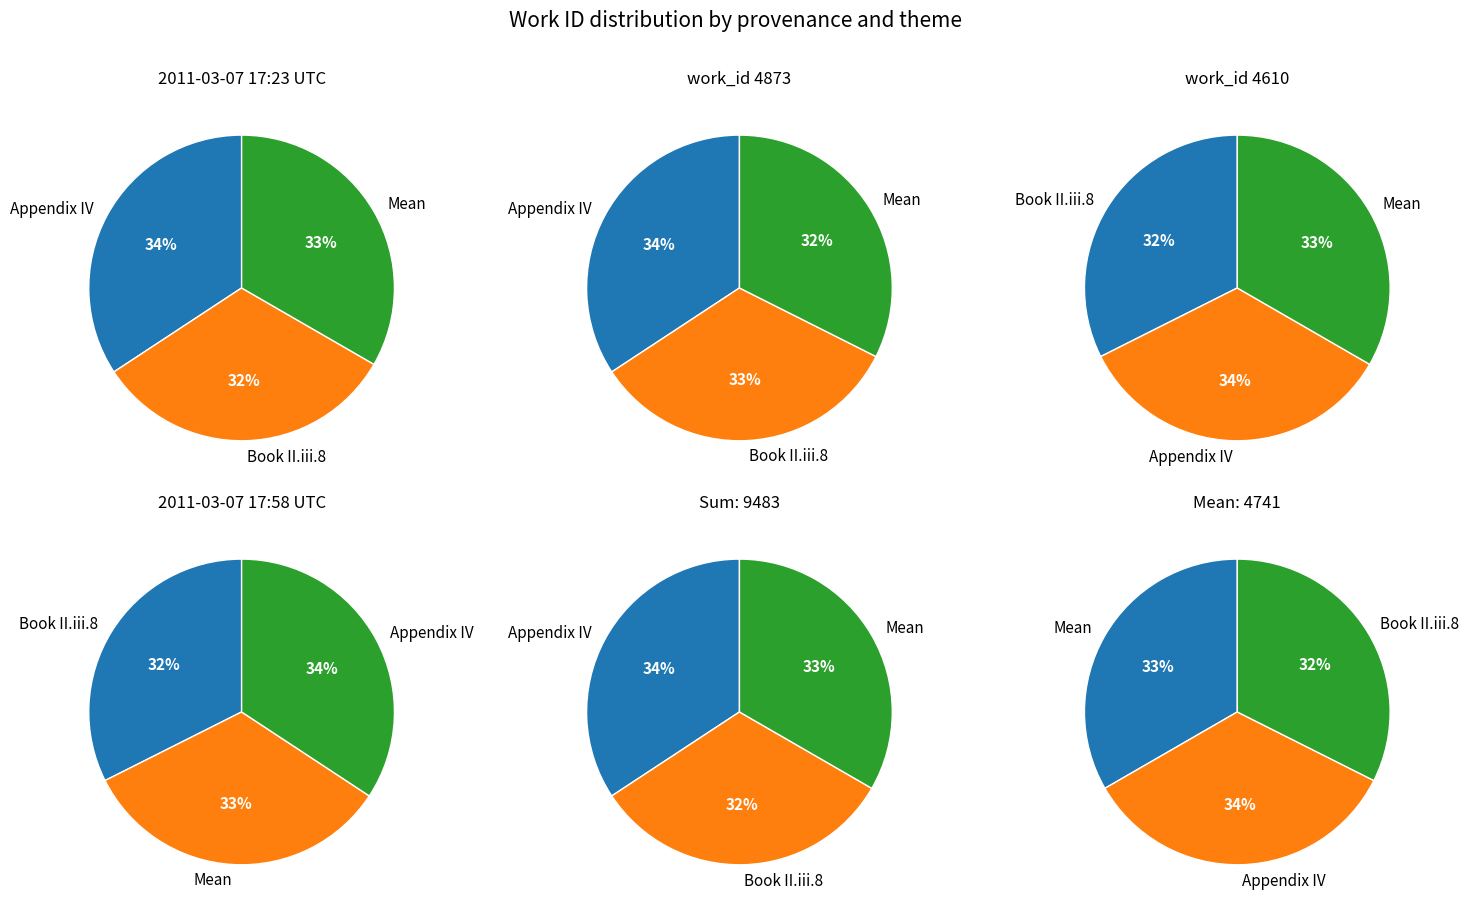

Approximately how many times larger is the value at Reading
(4873) compared to Reading
(4610)?

1.1